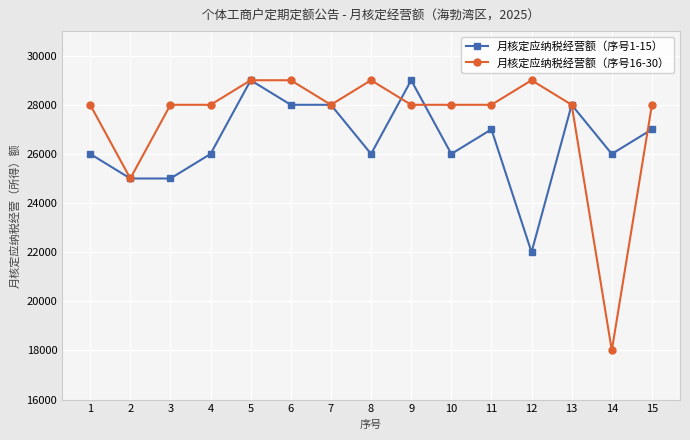

Reading left to right, what are all the values shown in this chart?

月核定应纳税经营额（序号1-15）: 1=26000	2=25000	3=25000	4=26000	5=29000	6=28000	7=28000	8=26000	9=29000	10=26000	11=27000	12=22000	13=28000	14=26000	15=27000
月核定应纳税经营额（序号16-30）: 1=28000	2=25000	3=28000	4=28000	5=29000	6=29000	7=28000	8=29000	9=28000	10=28000	11=28000	12=29000	13=28000	14=18000	15=28000